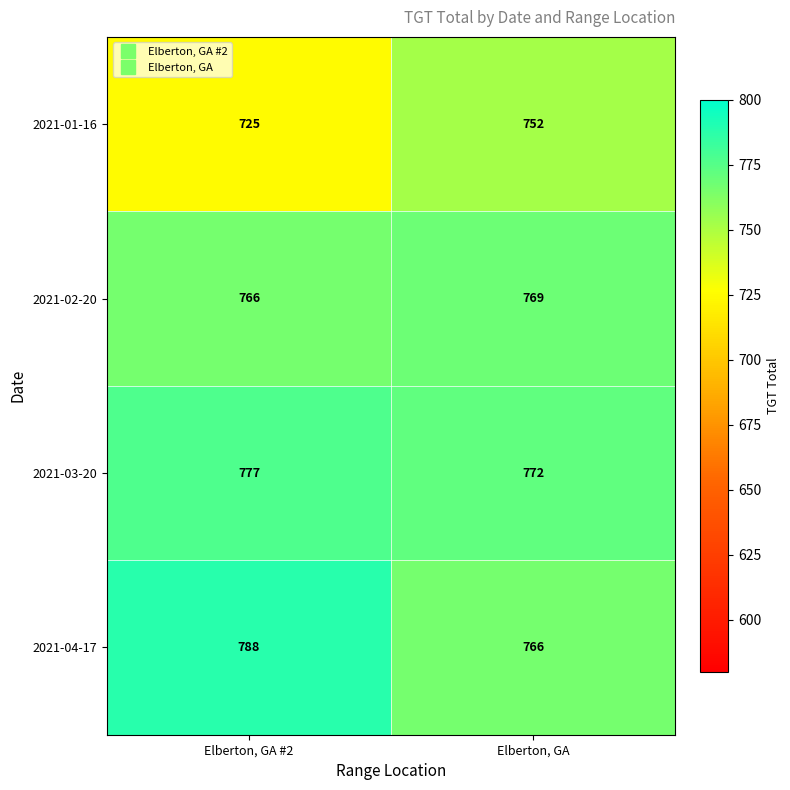

What is the total value across all series at Elberton, GA #2?

3056